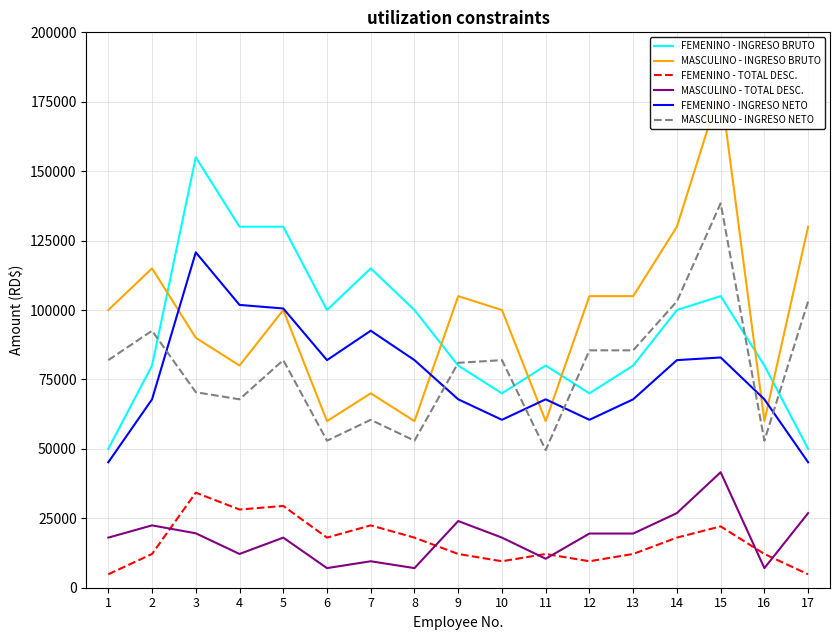

What is the difference between the MASCULINO - TOTAL DESC. values at 3 and 16?

12539.5